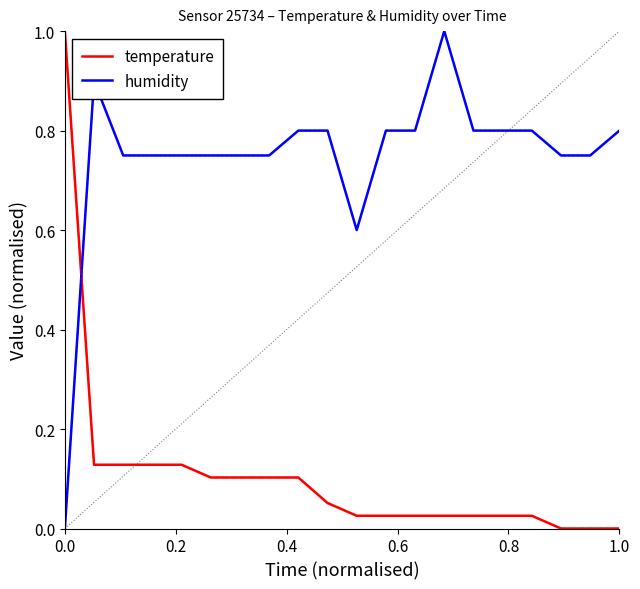

True or false: temperature and humidity cross at least once.

True